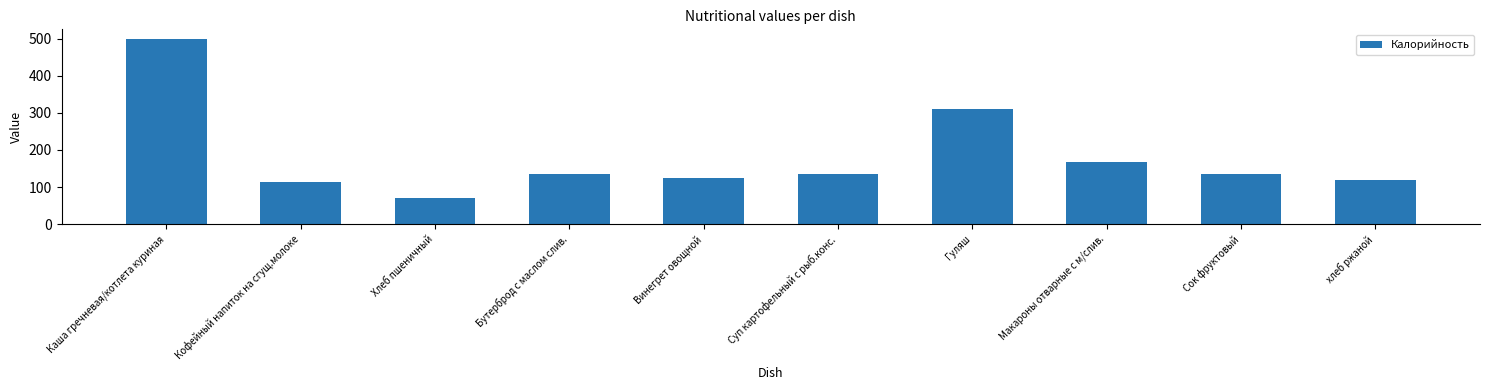

What is the maximum value shown in the chart?

500.0